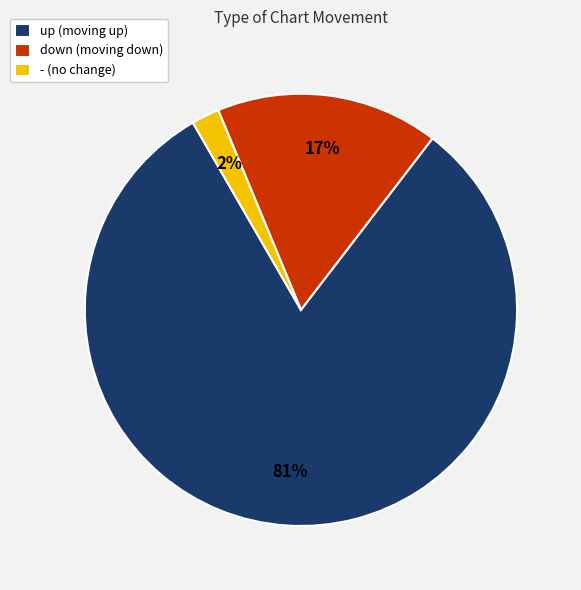

Does down account for over 50% of the chart?

No